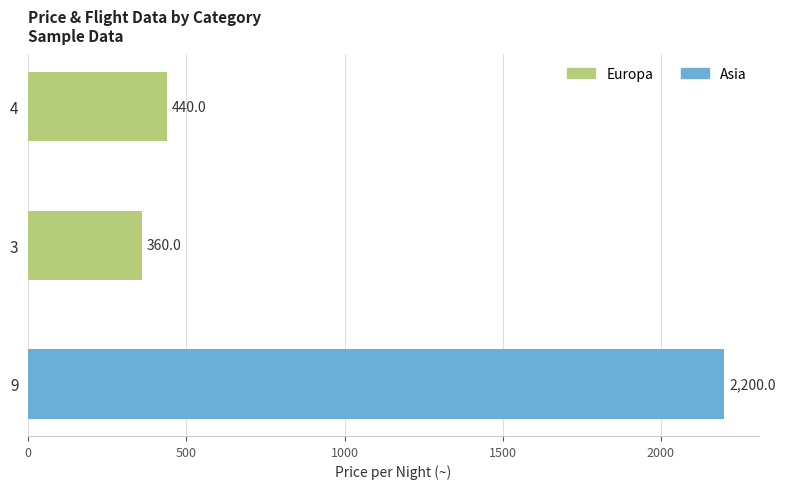

What is the difference between the second highest and minimum values?

80